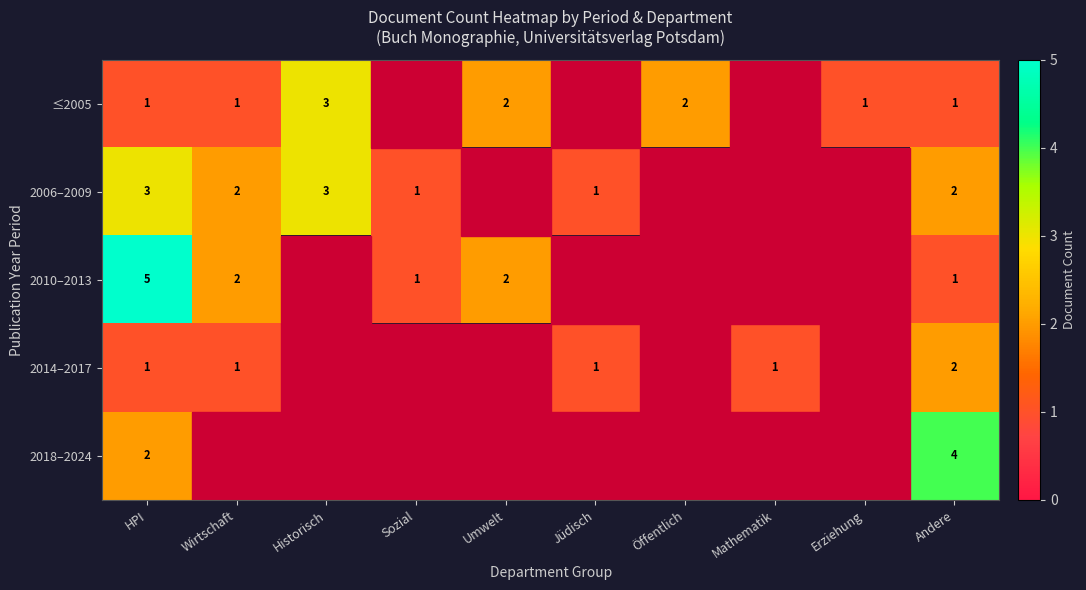

Count the number of data series in this chart.

5